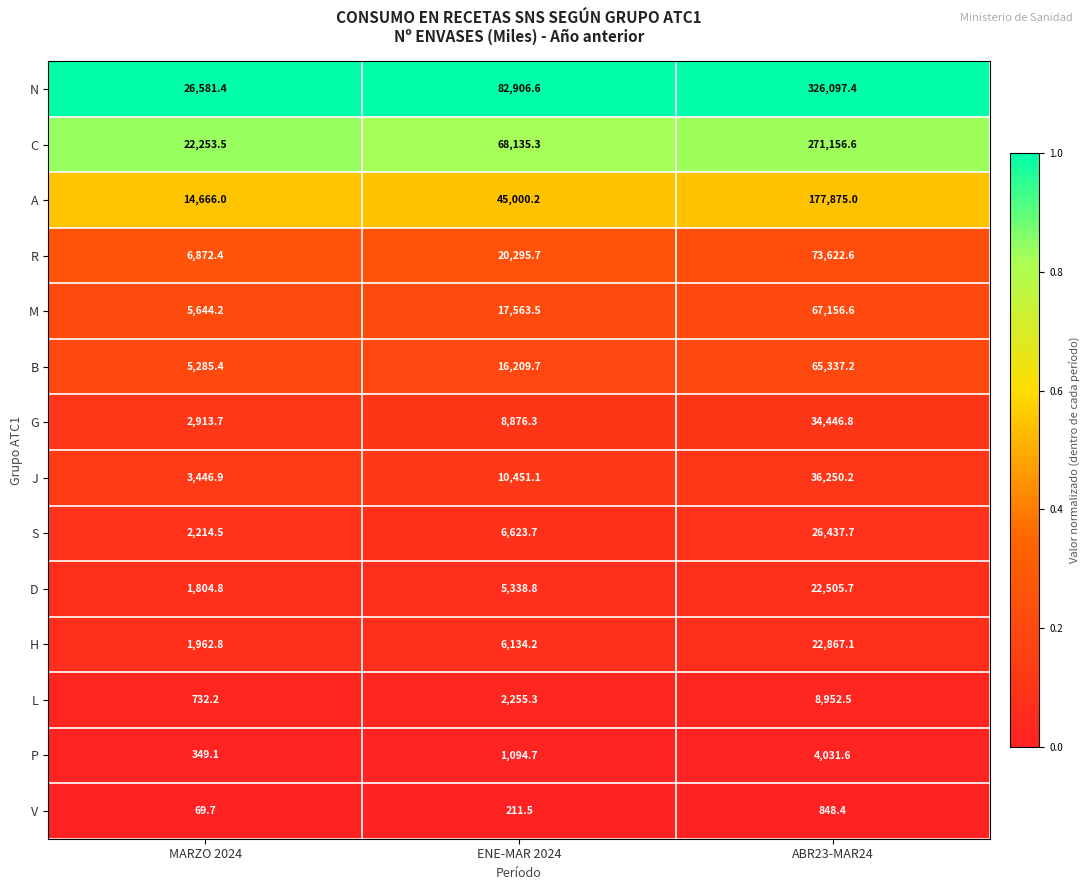

Read the J value at ABR23-MAR24.

36250.2